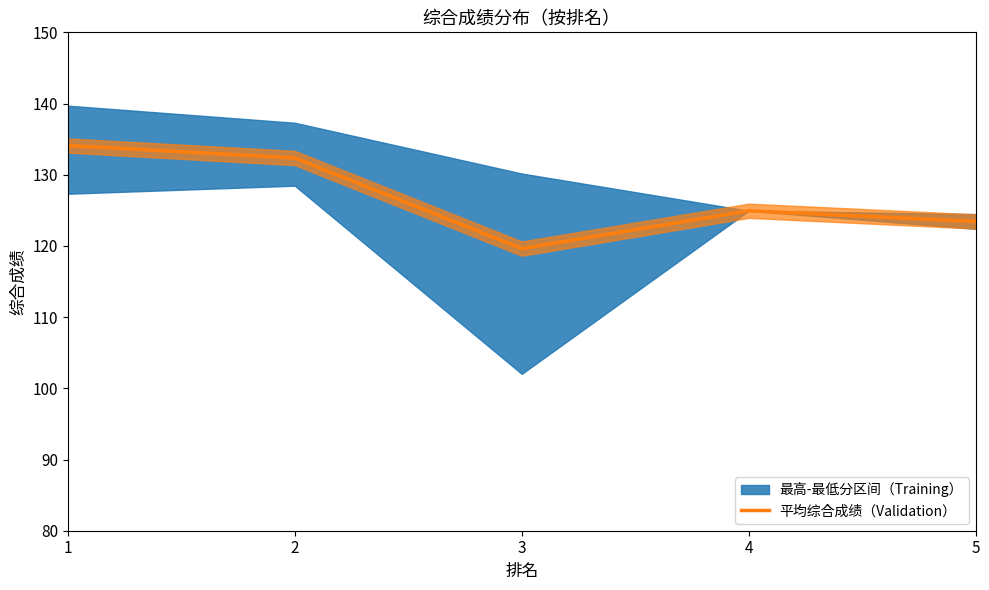

What is the value of the 5th point from the left?

123.4